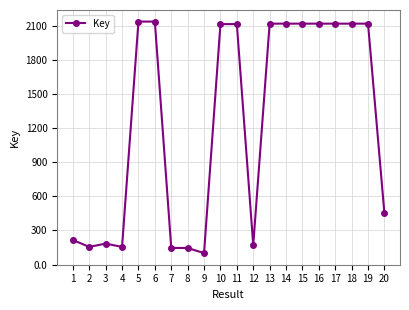

What is the ratio of the value at 4 to the value at 19?

0.1